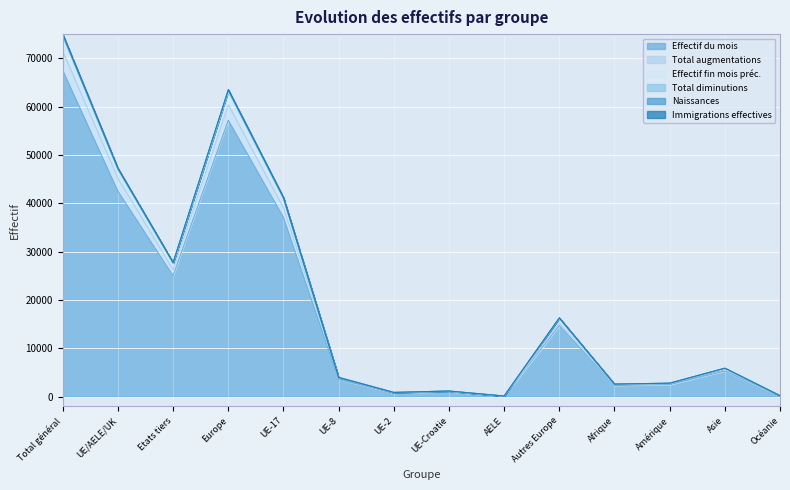

At which label does Effectif fin mois préc. reach its minimum?

AELE